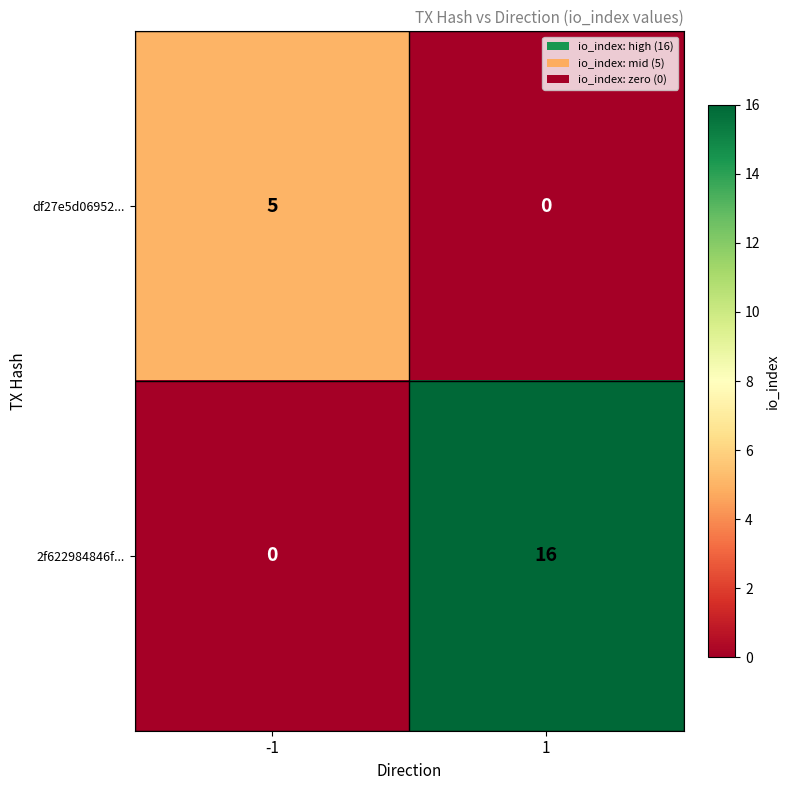

What is the difference between the 2f622984846f... values at -1 and 1?

16